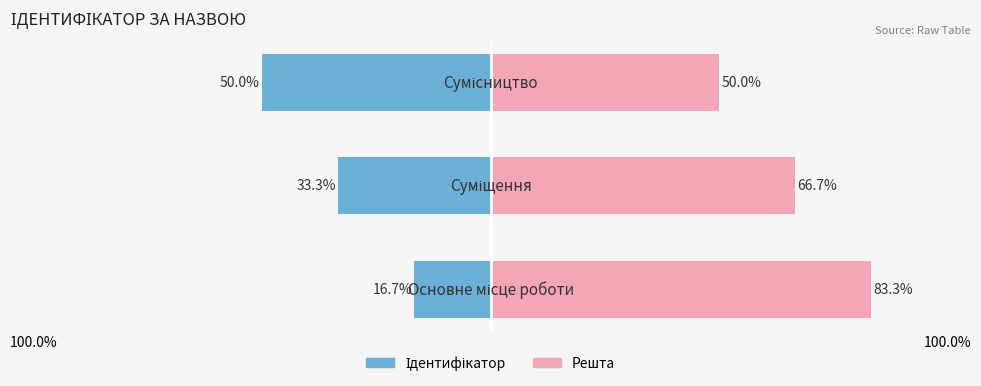

What is the minimum value for Решта?

50.0